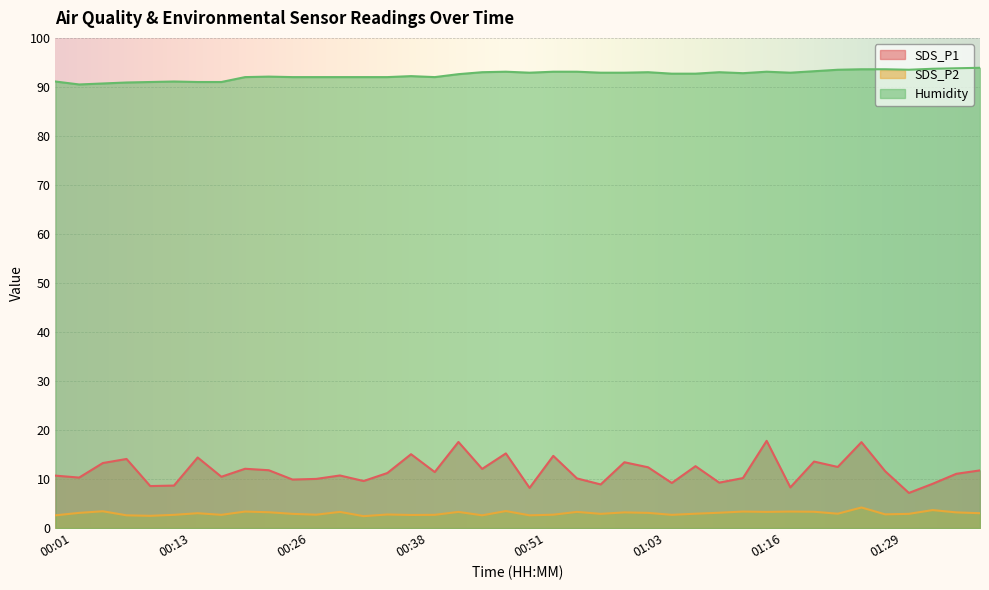

Count the number of categories in the chart.

40